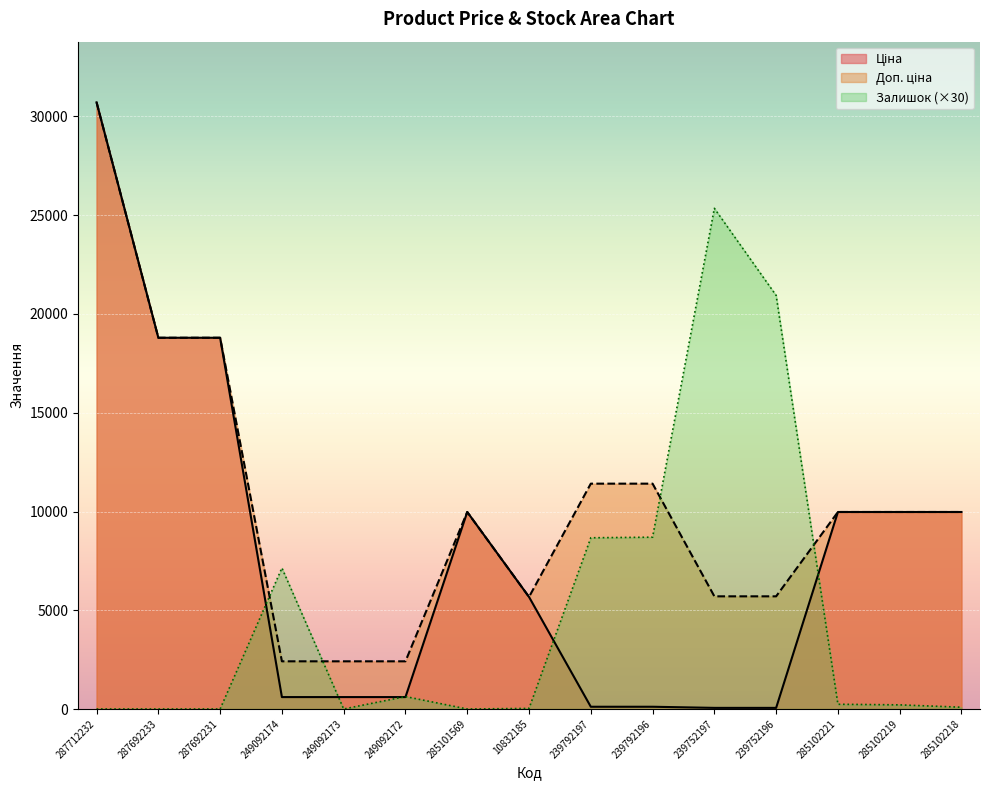

Between 249092174 and 249092173, which series saw the biggest shift?

Залишок (×30)